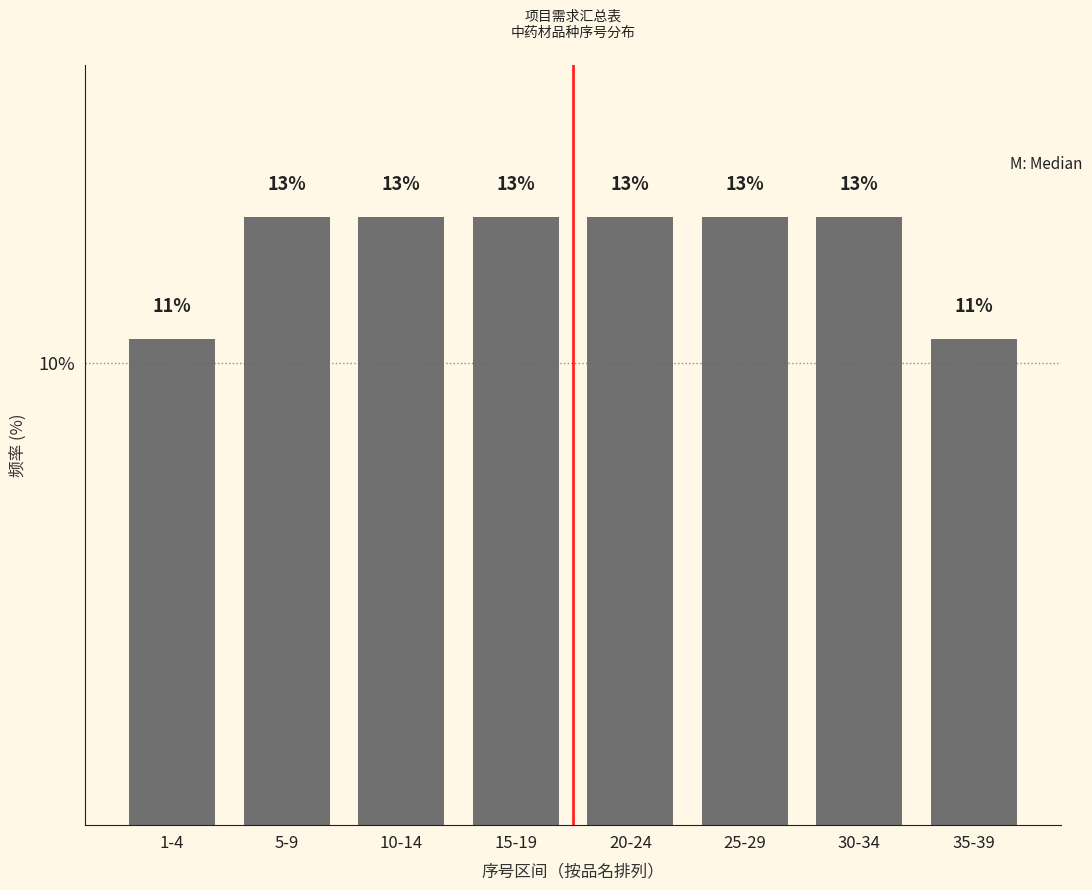

How many bars are there in total?

8